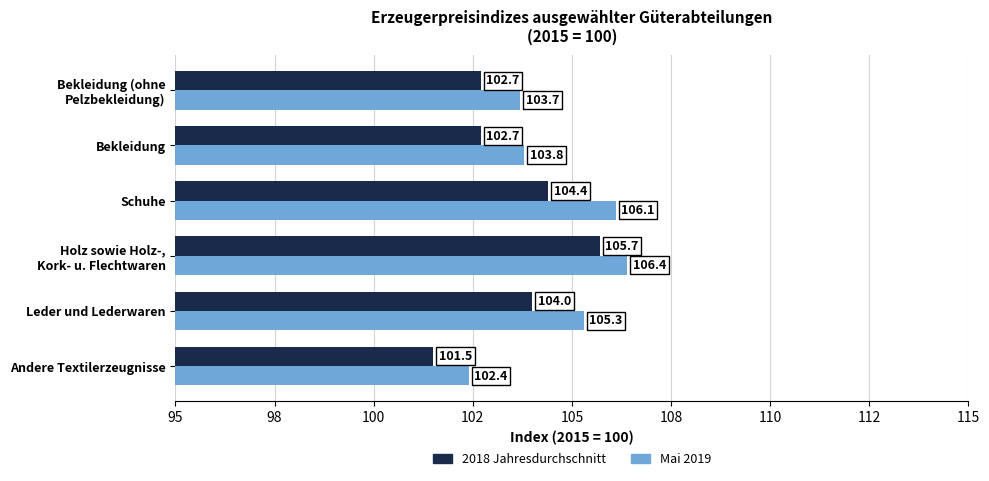

What is the minimum value shown in the chart?

101.5